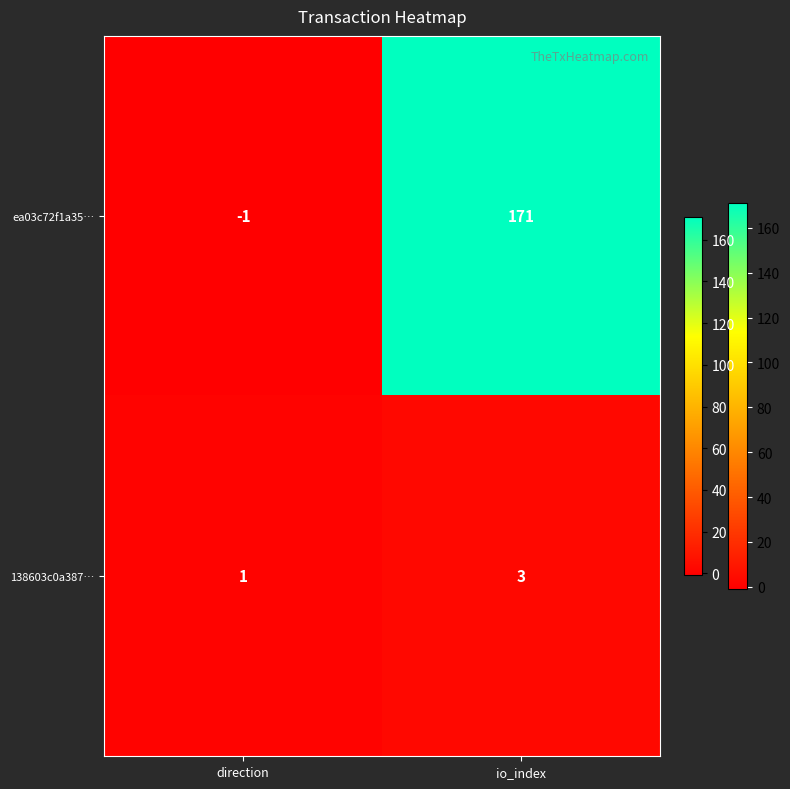

The value of 138603c0a387… at direction is 0. True or false?

False